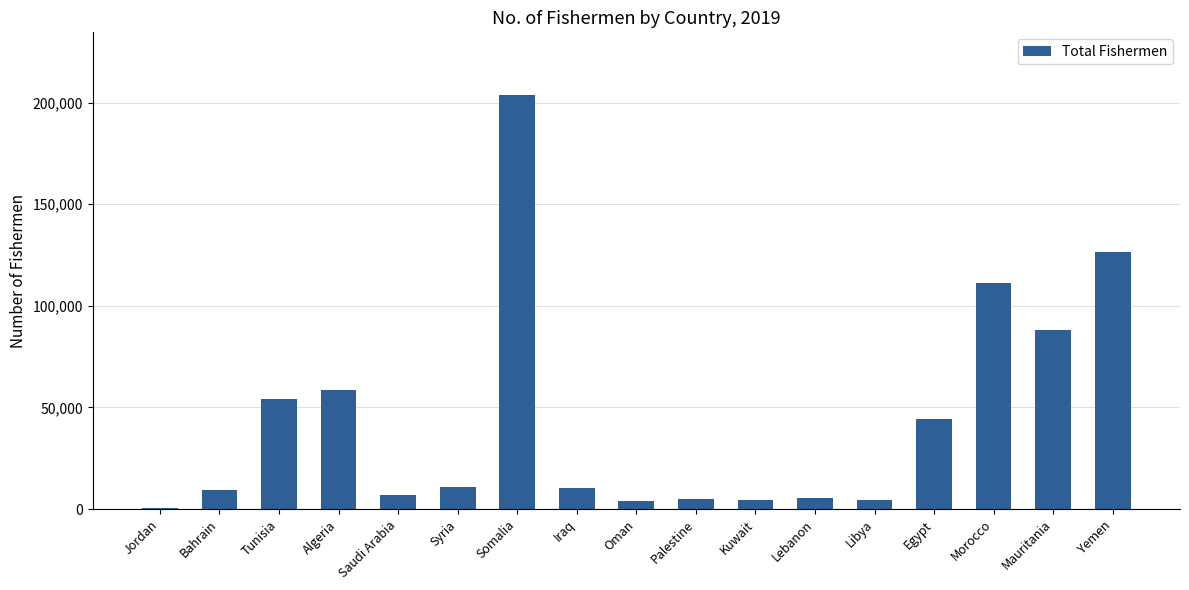

Are the bars grouped side by side (vs. stacked)?

No